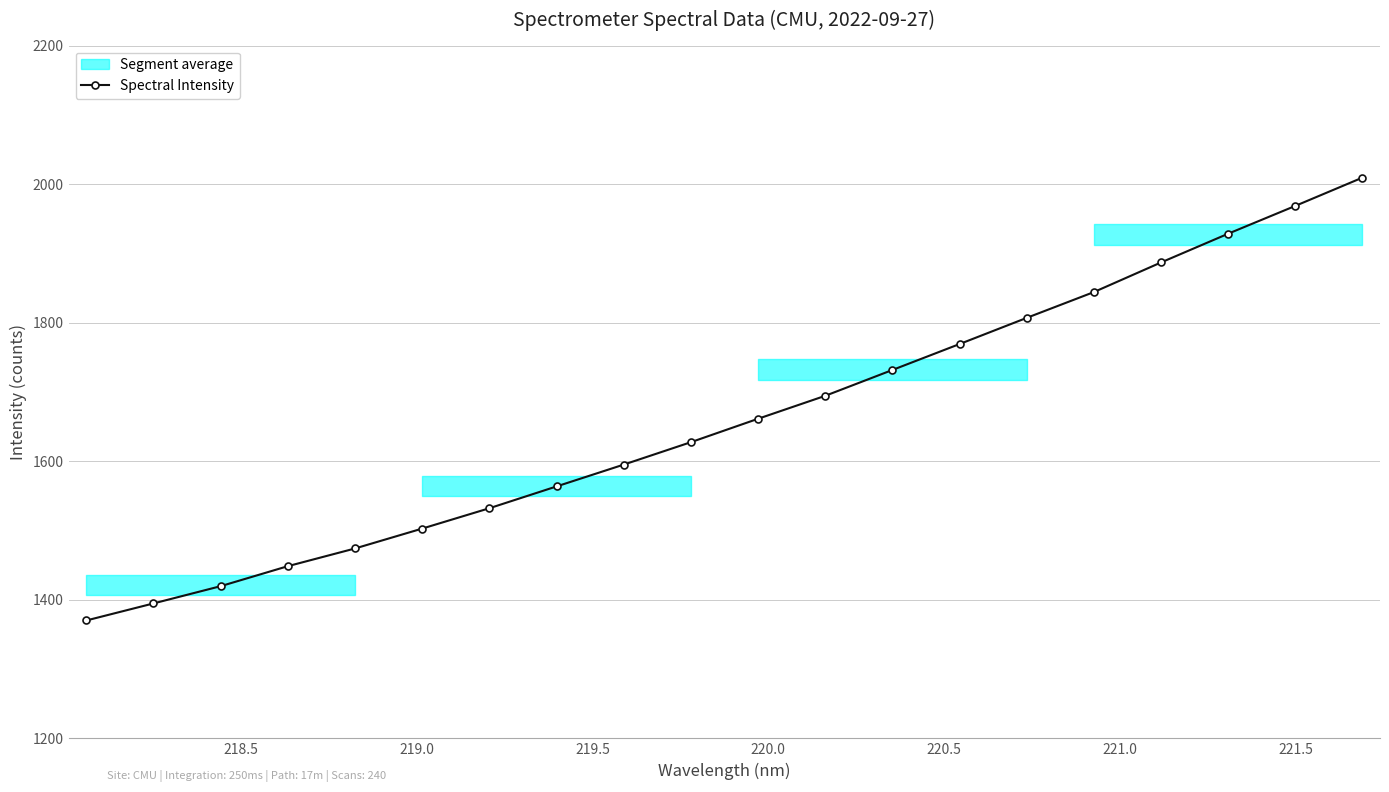

What is the maximum value for Spectral Intensity?

2009.4